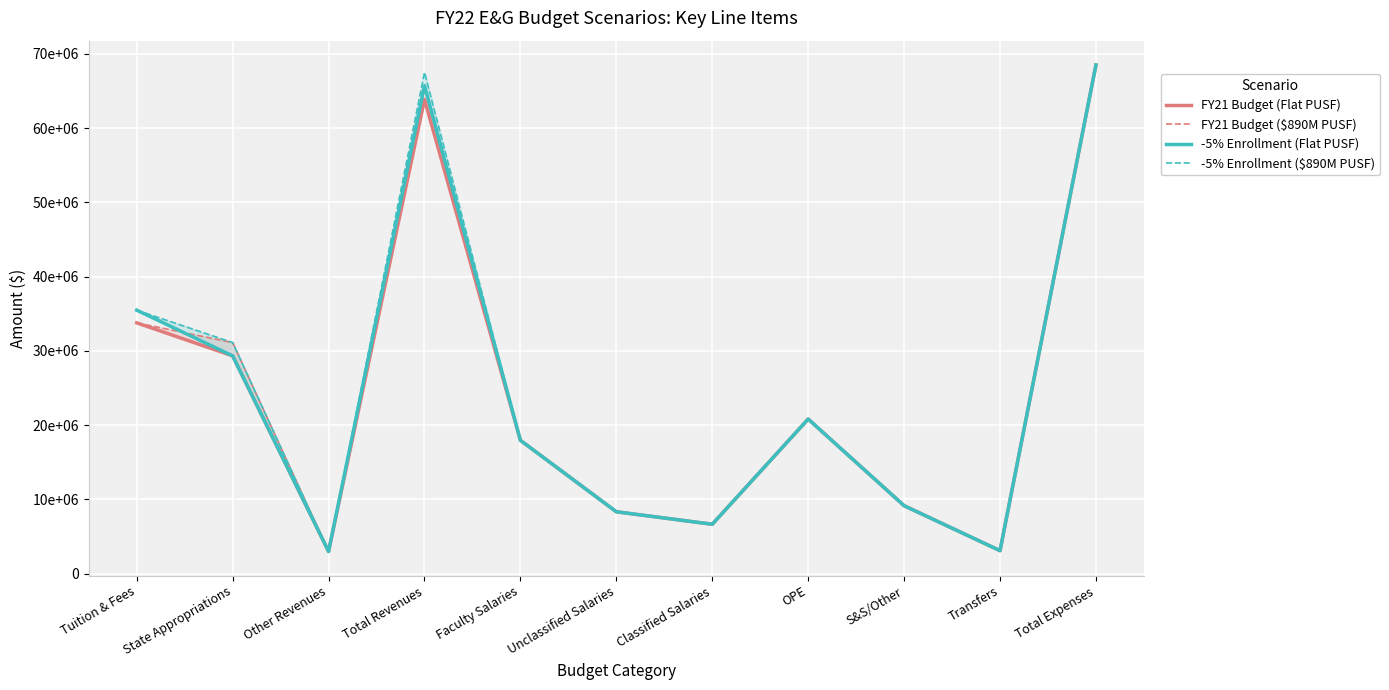

What is the sum of the -5% Enrollment (Flat PUSF) values at Classified Salaries and Faculty Salaries?

24601870.0